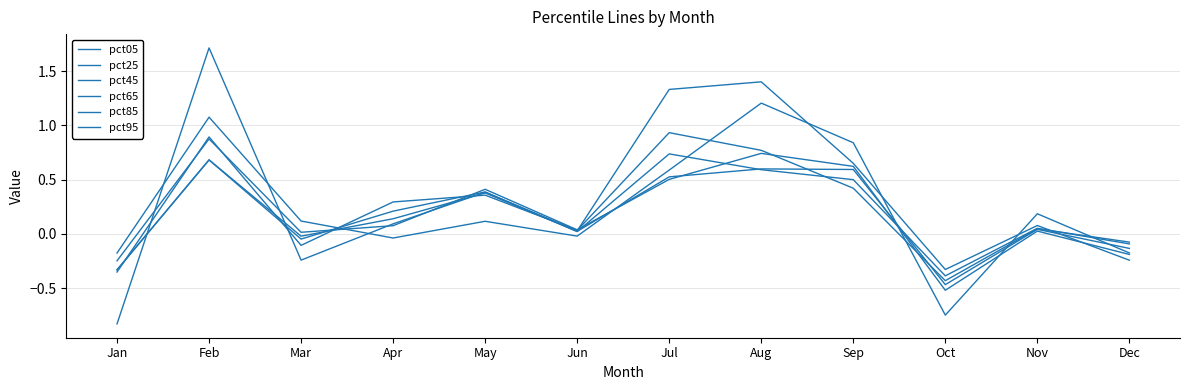

Count the number of data series in this chart.

6